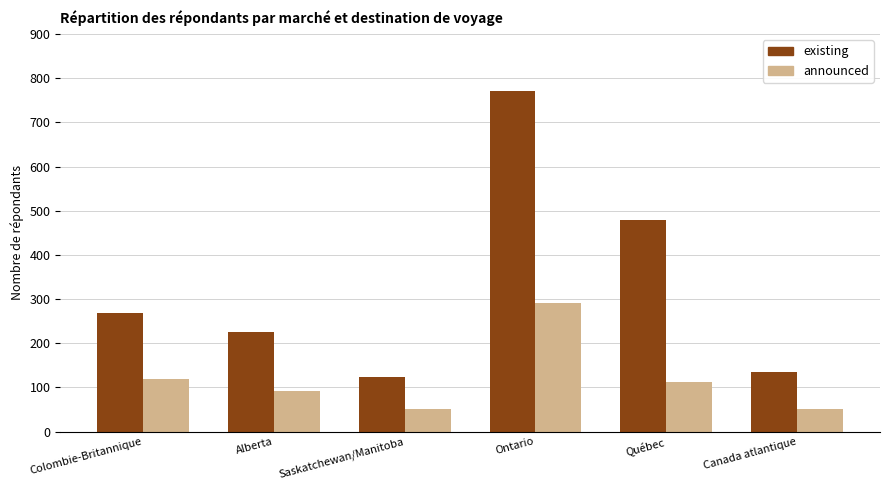

Which series has the widest spread of values?

existing